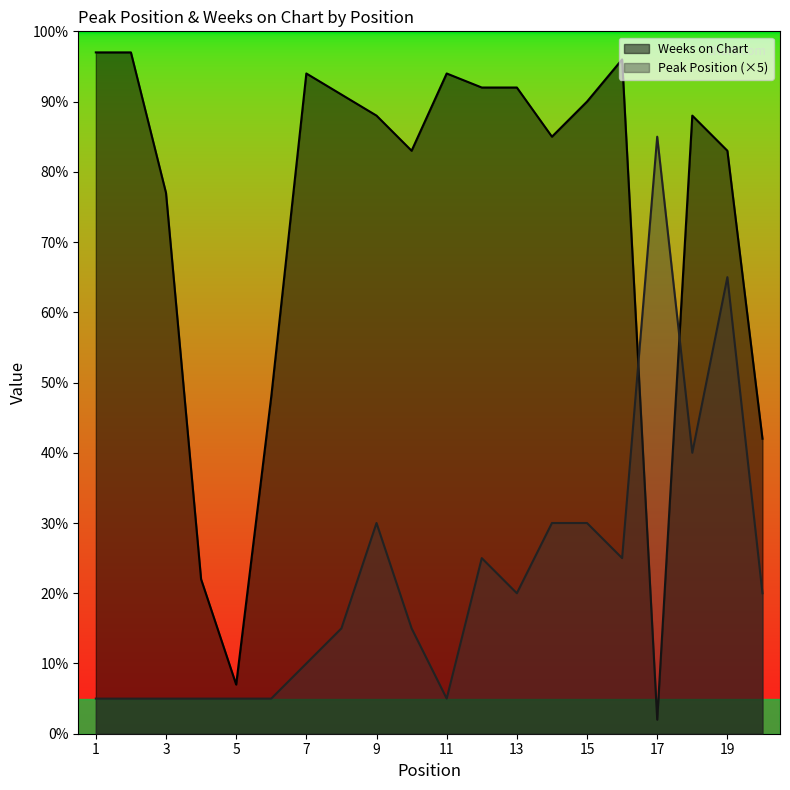

Reading right to left, extract all data points from this chart.

Peak Position: 20	65	40	85	25	30	30	20	25	5	15	30	15	10	5	5	5	5	5	5
Weeks on Chart: 42	83	88	2	96	90	85	92	92	94	83	88	91	94	48	7	22	77	97	97